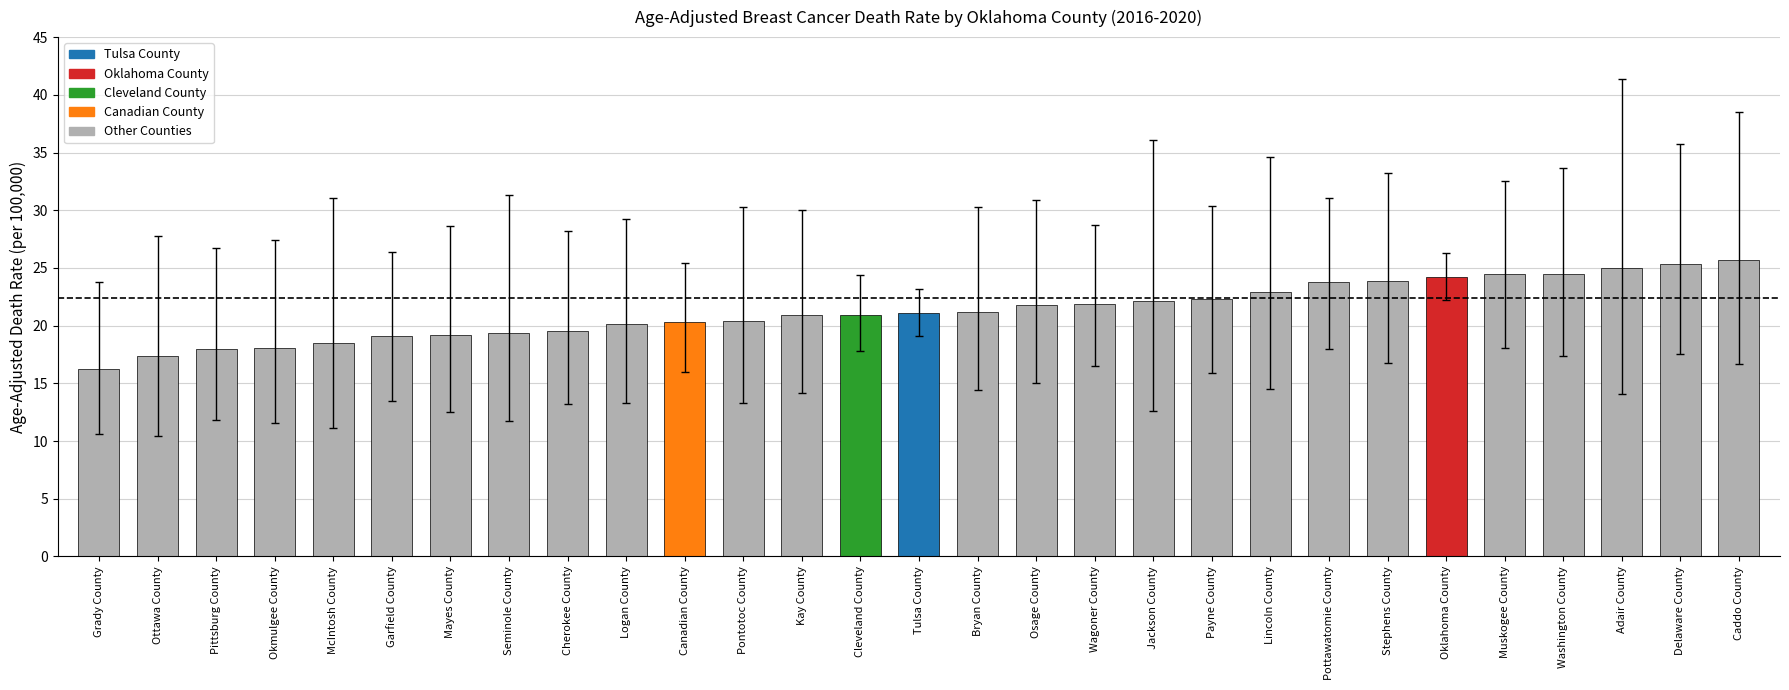

What is the label of the 20th bar from the left?

Payne County